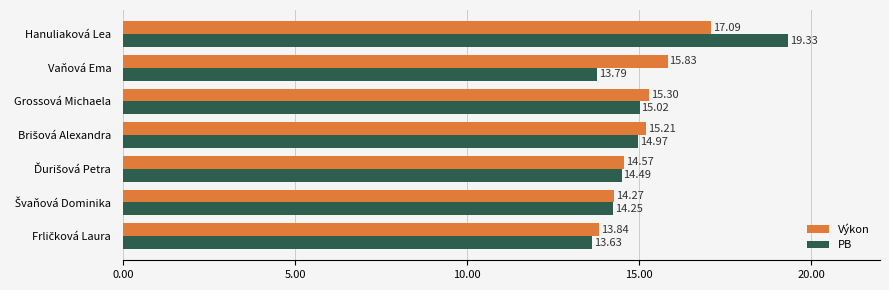

What is the difference between the highest and lowest values at Vaňová Ema?

2.0